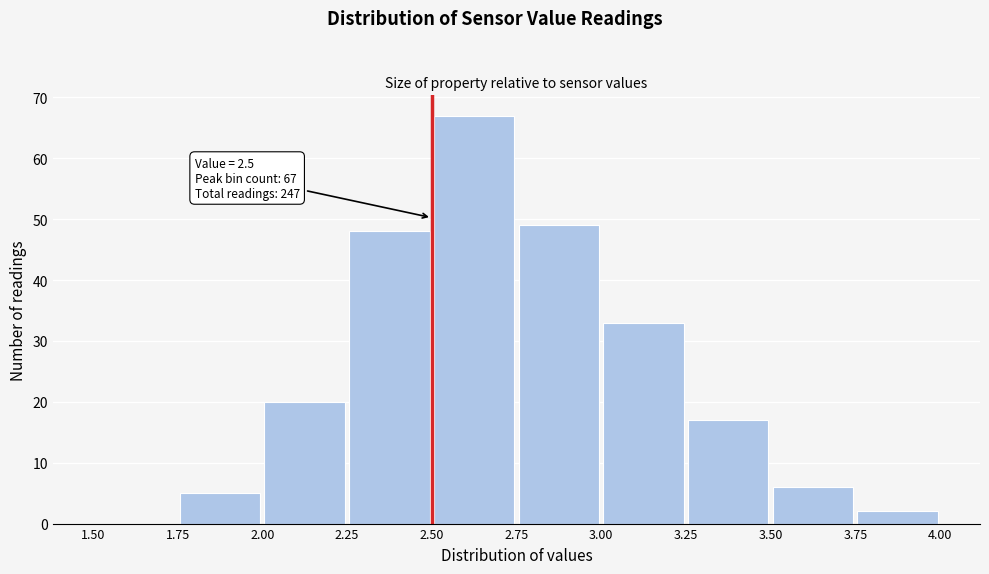

Which range on the x-axis has the tallest bar?

2.50 to 2.75